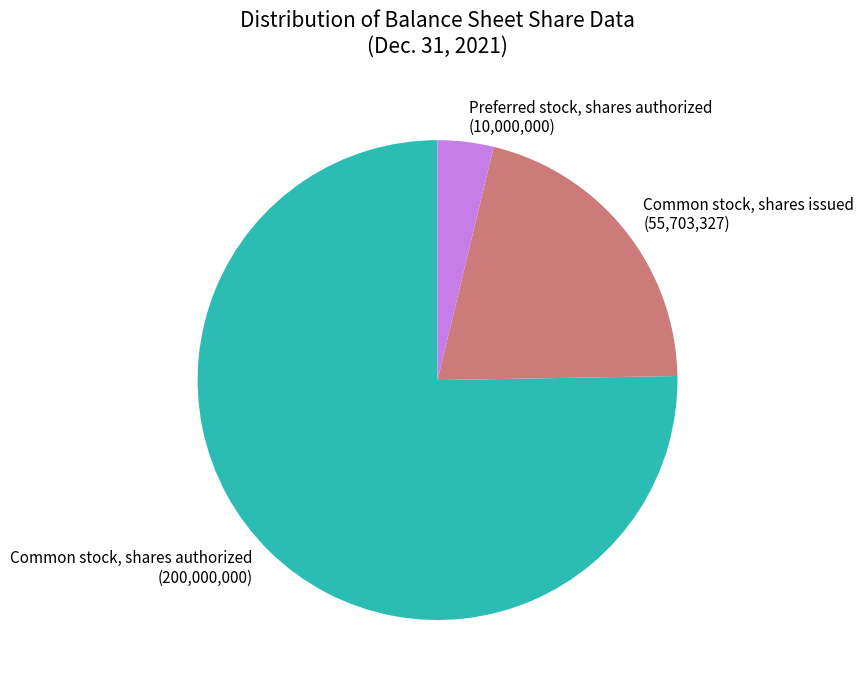

Count the number of slices in the pie.

3